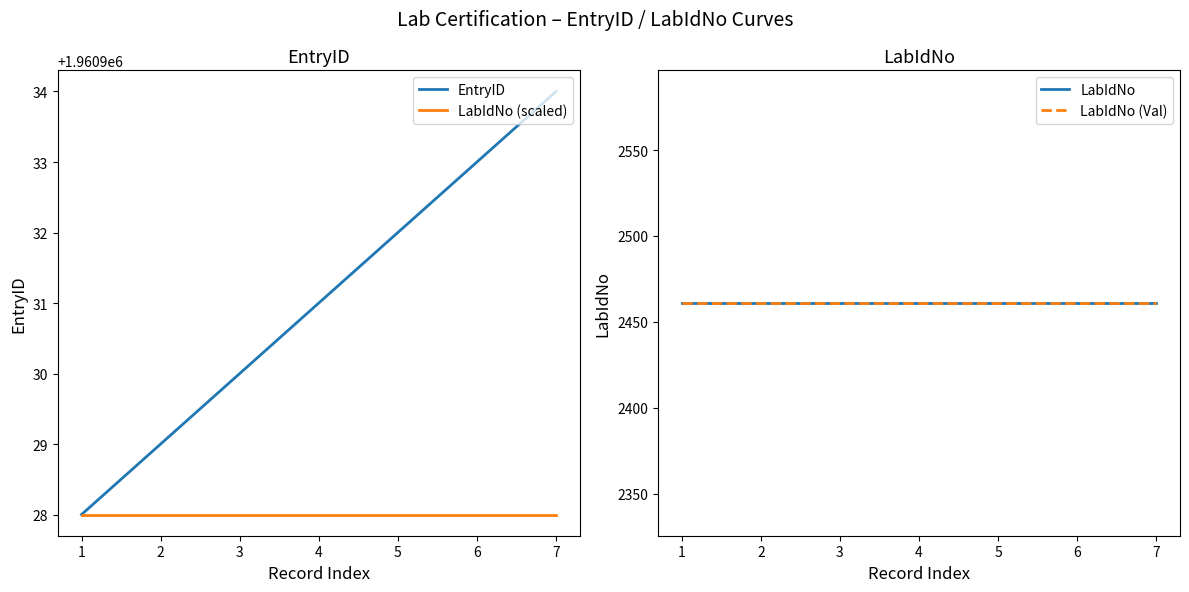

Is it true that LabIdNo equals 2461 at 1?

True